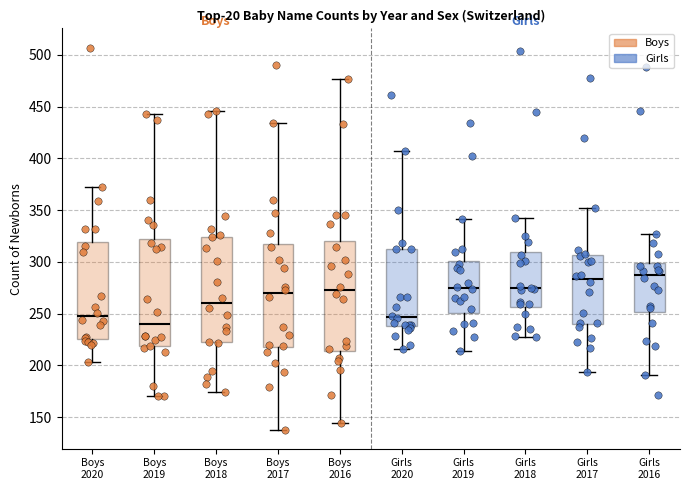

Reading left to right, read every box against the y-axis: the position of its median line, the range the box covers, and the ends of its whiskers. The values are not printed on the chart, so give them approximately, as read against the axis.

Boys 2020: median 250, box 225 to 320, whiskers 205 to 370
Boys 2019: median 240, box 220 to 325, whiskers 170 to 445
Boys 2018: median 260, box 225 to 325, whiskers 175 to 445
Boys 2017: median 270, box 220 to 320, whiskers 140 to 435
Boys 2016: median 275, box 215 to 320, whiskers 145 to 475
Girls 2020: median 245, box 240 to 310, whiskers 215 to 405
Girls 2019: median 275, box 250 to 300, whiskers 215 to 340
Girls 2018: median 275, box 255 to 310, whiskers 225 to 340
Girls 2017: median 285, box 240 to 305, whiskers 195 to 350
Girls 2016: median 290, box 250 to 300, whiskers 190 to 325